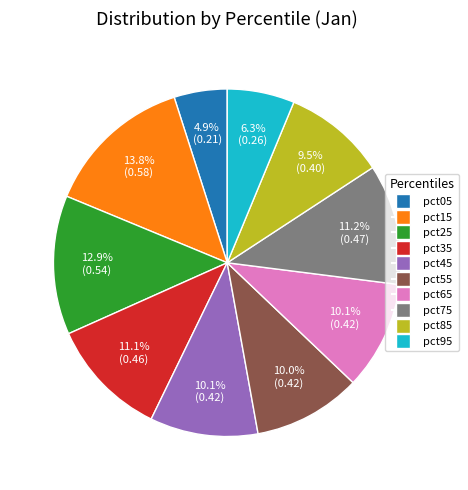

What is the total percentage of pct05 and pct35?

16.0%